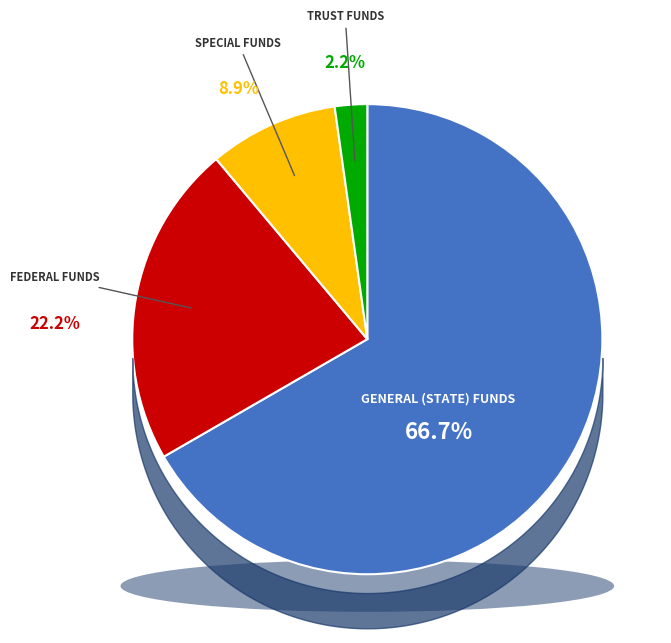

To the nearest percent, what portion does I represent?

67%